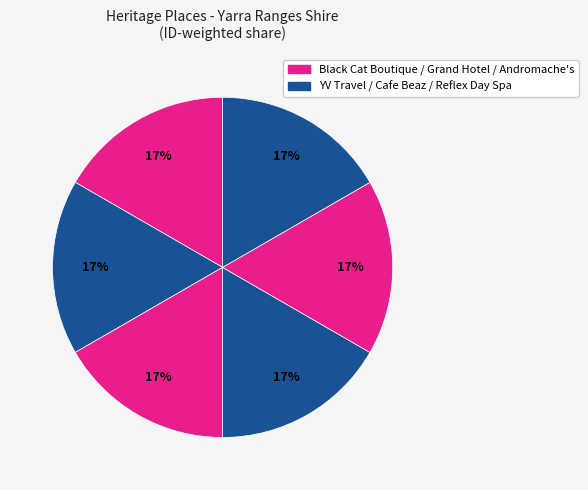

Count the number of slices in the pie.

6